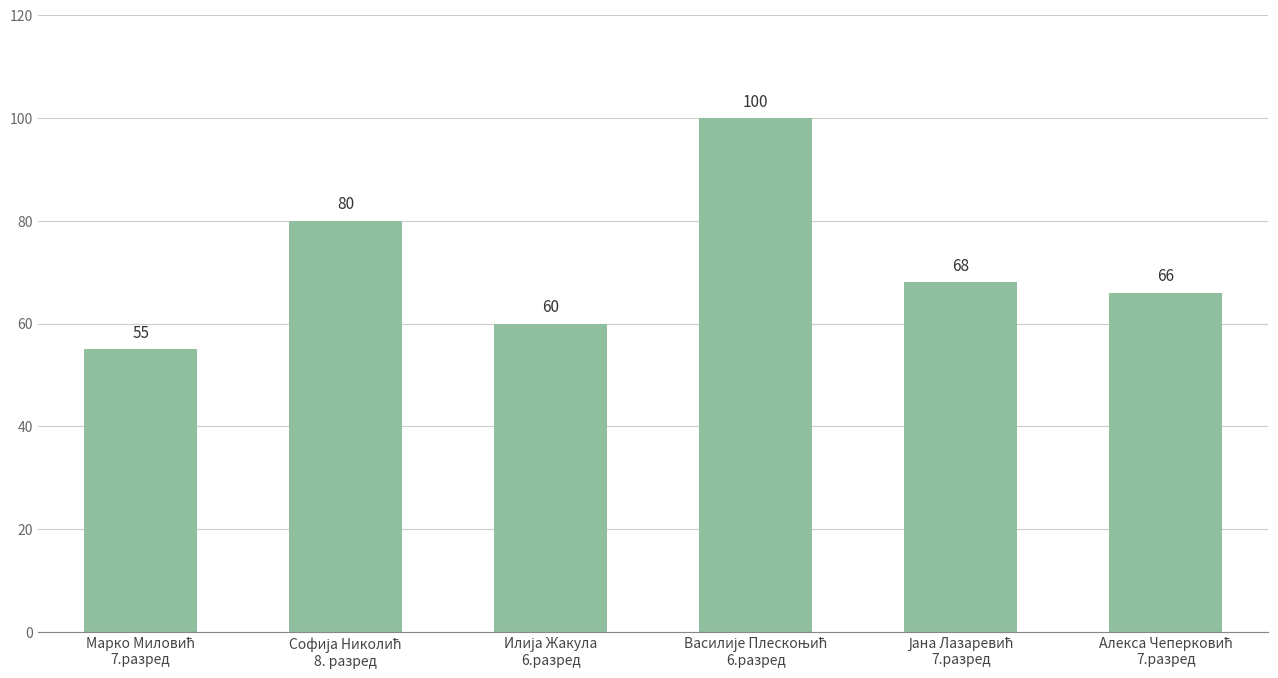

How many values are between 60 and 80?

4